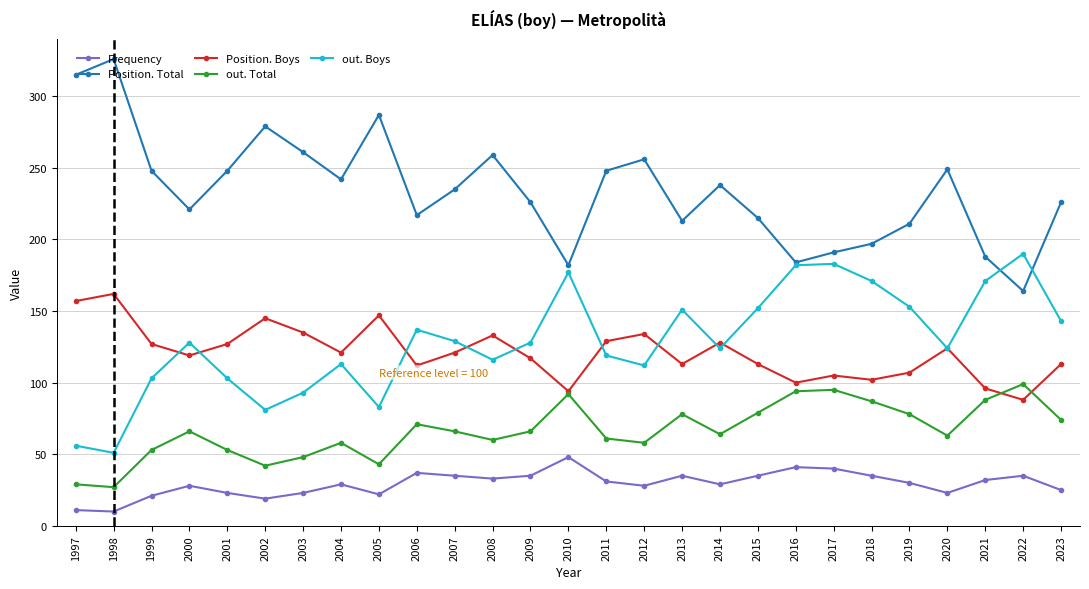

List the series in order of their peak value, lowest first.

Frequency, out. Total, Position. Boys, out. Boys, Position. Total